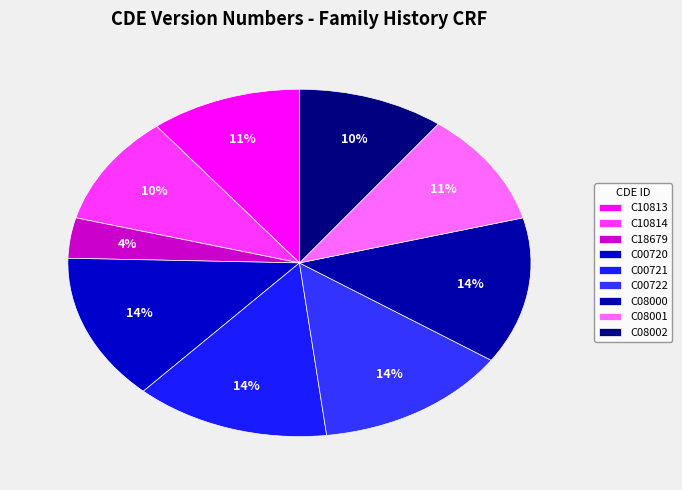

How many slices are in this pie chart?

9